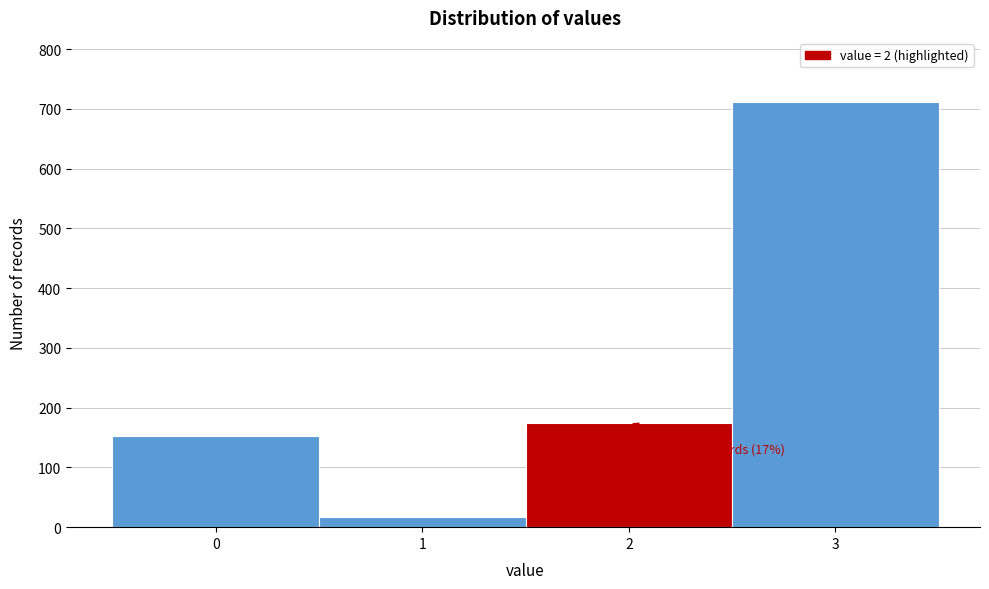

Reading right to left, transcribe all the data shown in this chart.

712	175	17	153